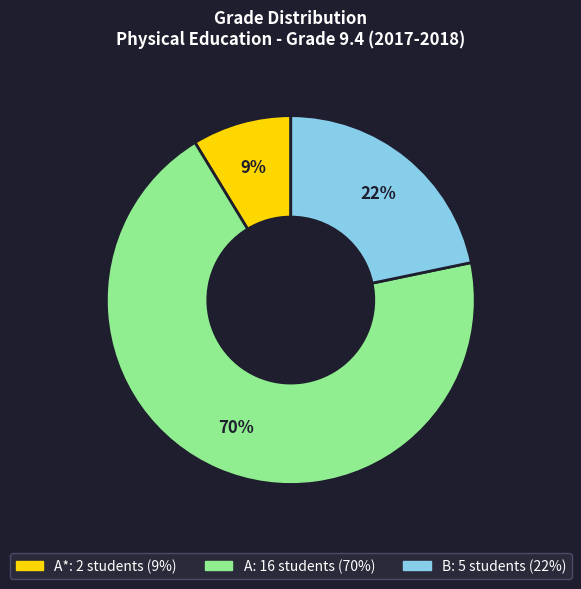

Does any single category account for the majority?

Yes